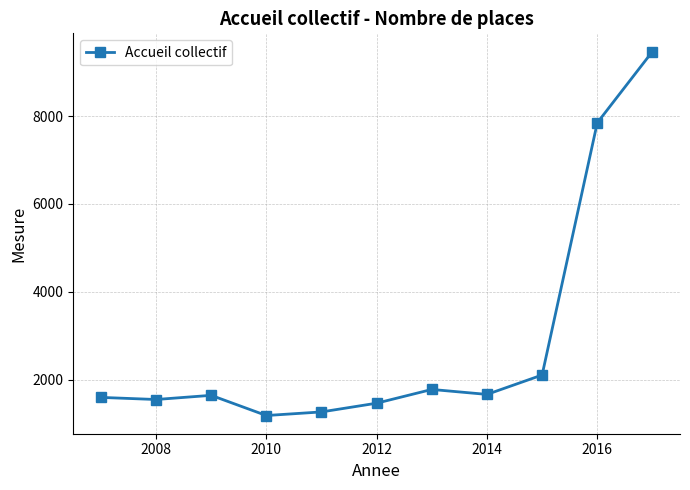

How many categories are shown in the chart?

11